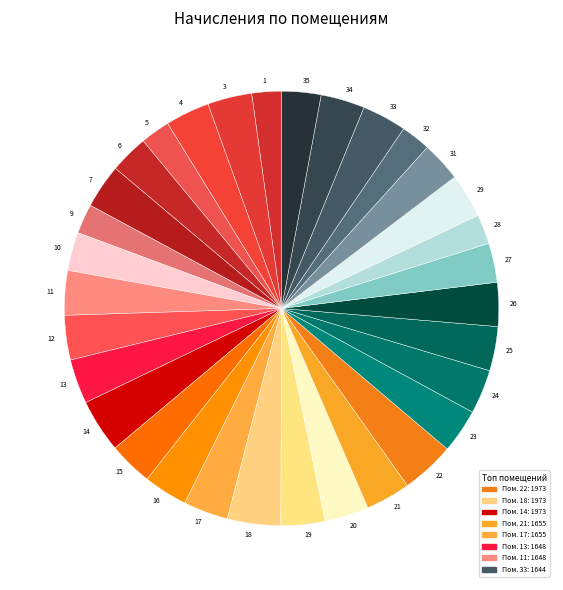

Count the number of slices in the pie.

32